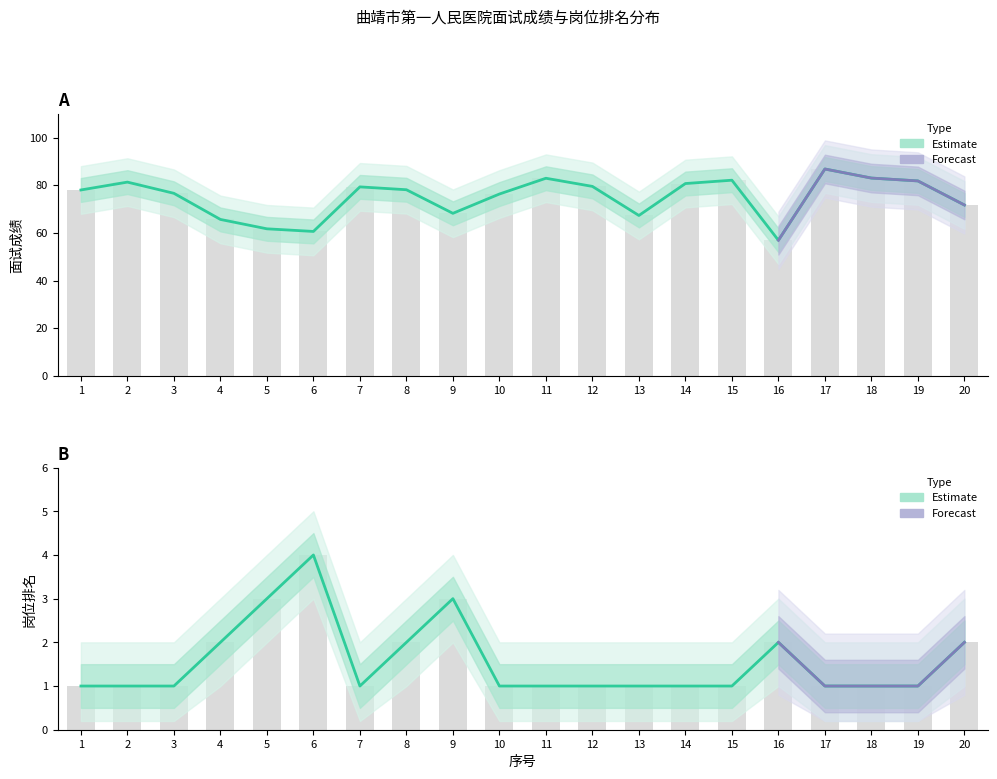

What value does the 岗位排名 series have at 13?

1.0